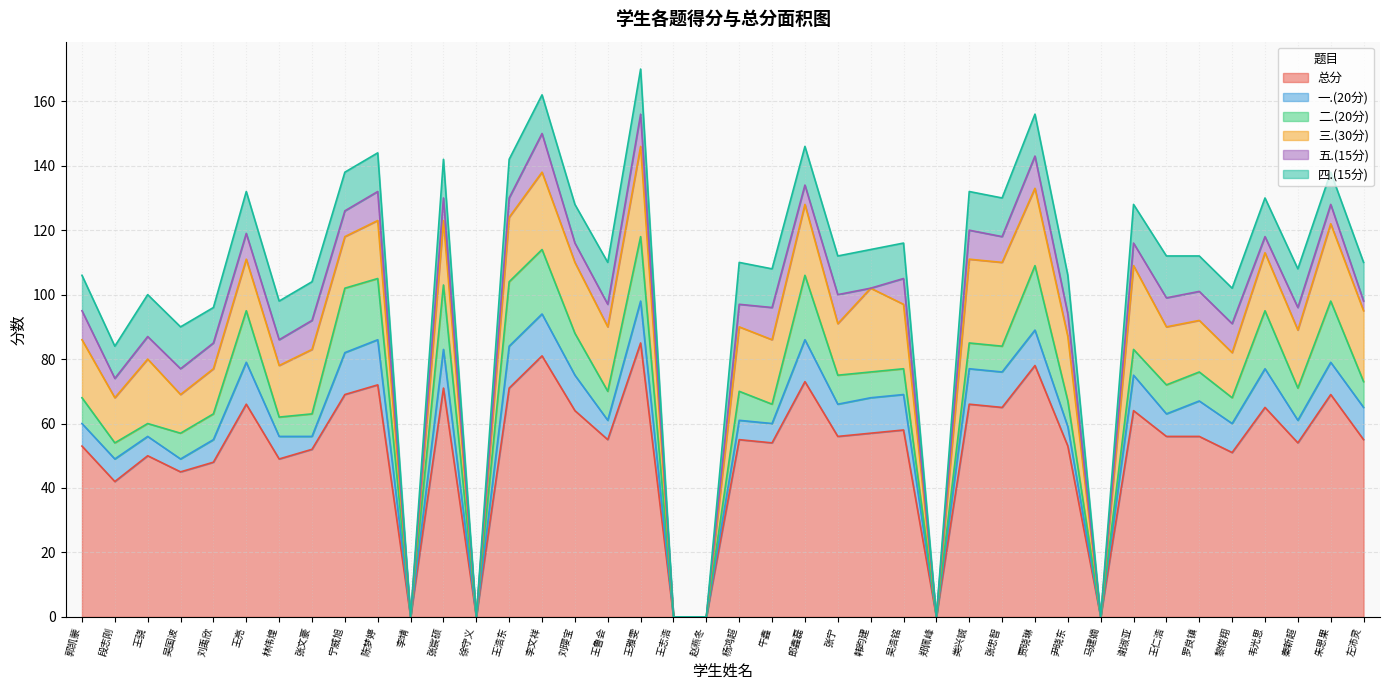

Which category has the lowest value across all series?

李靖